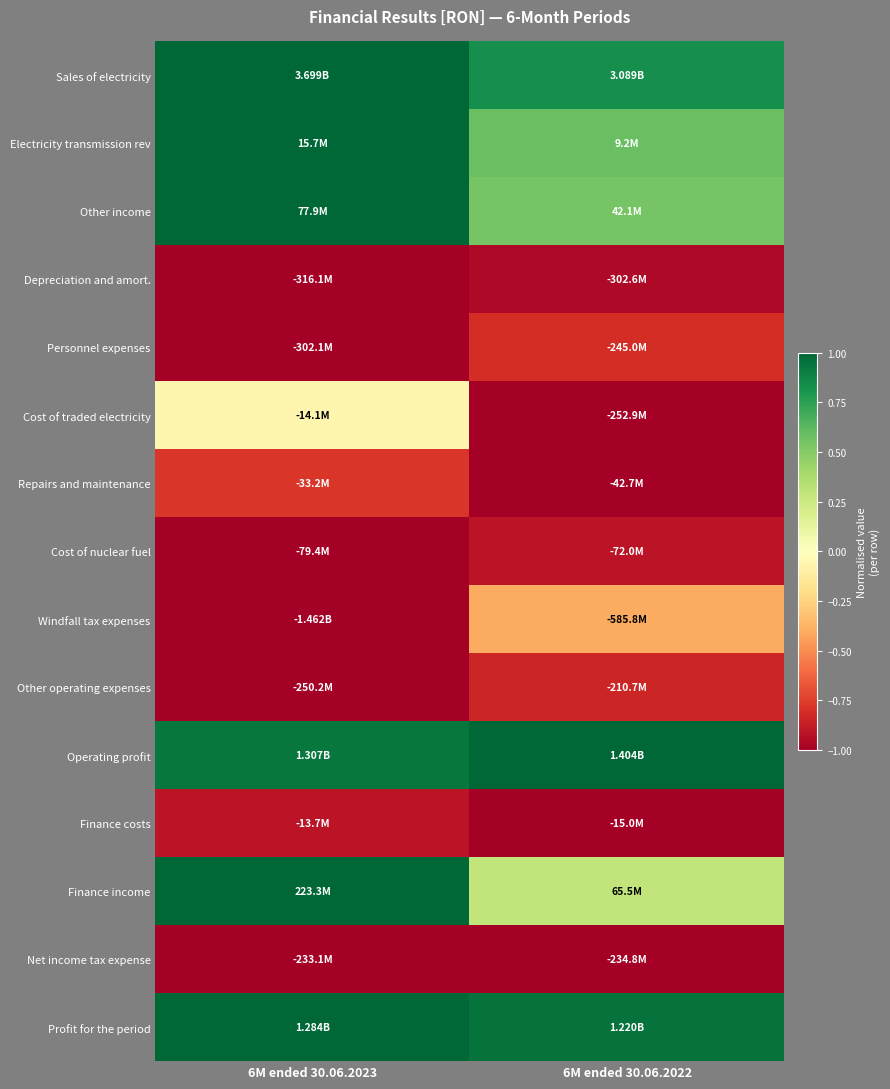

Which label corresponds to the largest value in the chart?

6M ended 30.06.2023